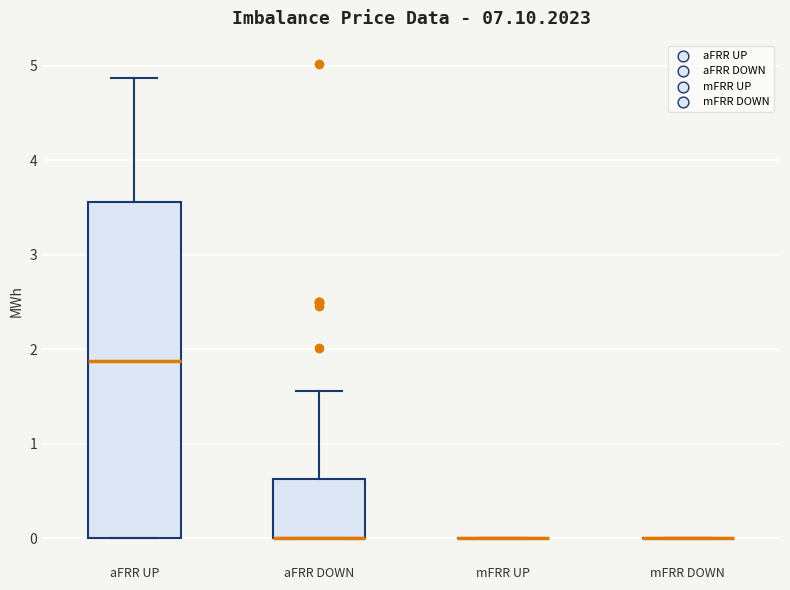

Which box is the tallest, from its lower edge to its upper edge?

aFRR UP